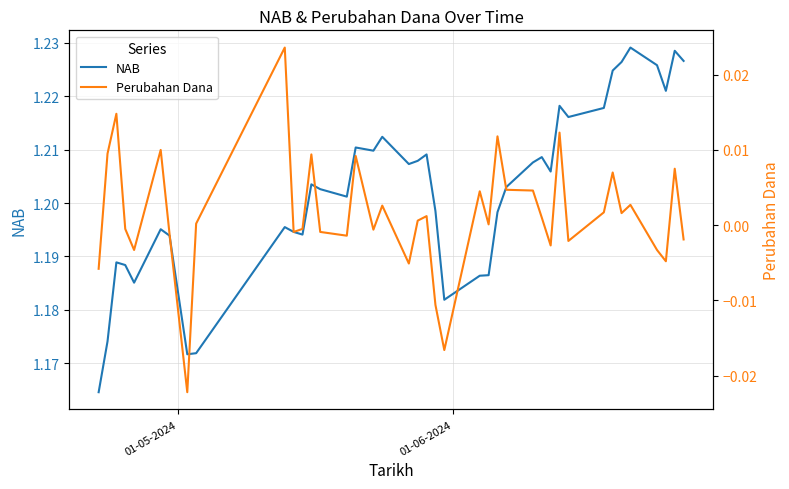

How many interior local peaks does the NAB series have?

11